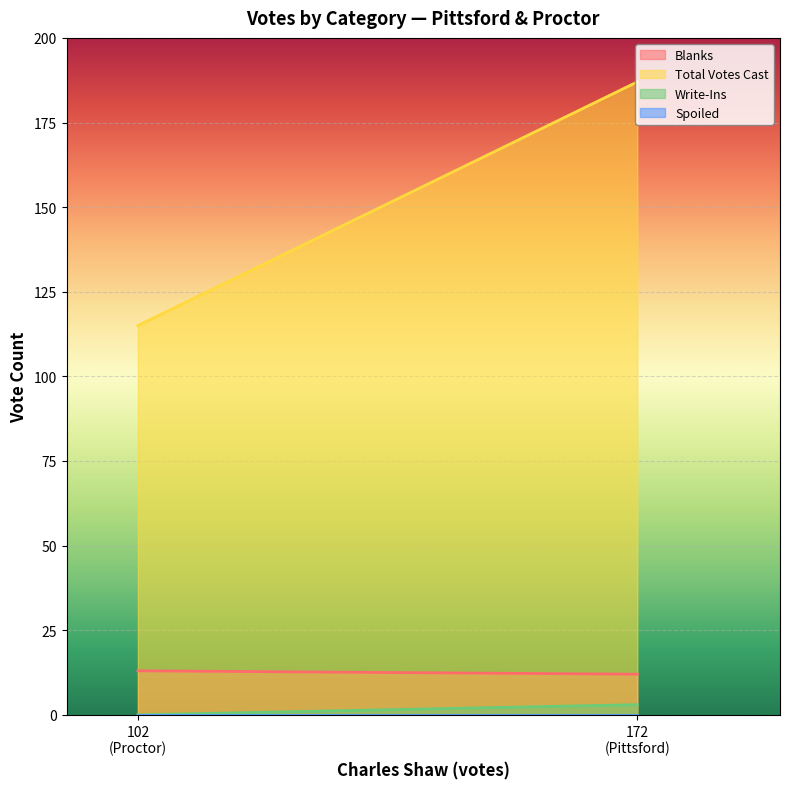

Is it true that Blanks equals 12 at Pittsford?

True